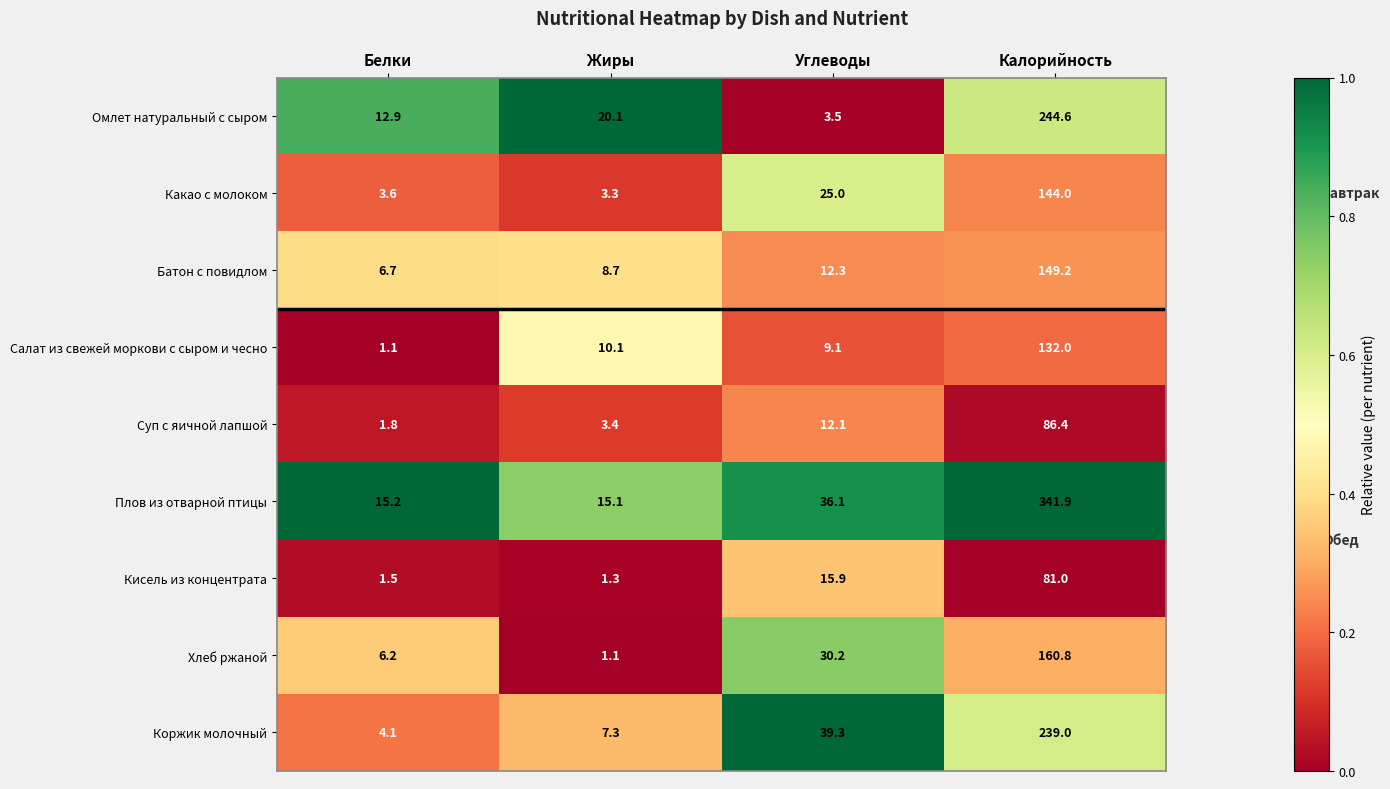

What is the lowest value of the Плов из отварной птицы series?

15.1